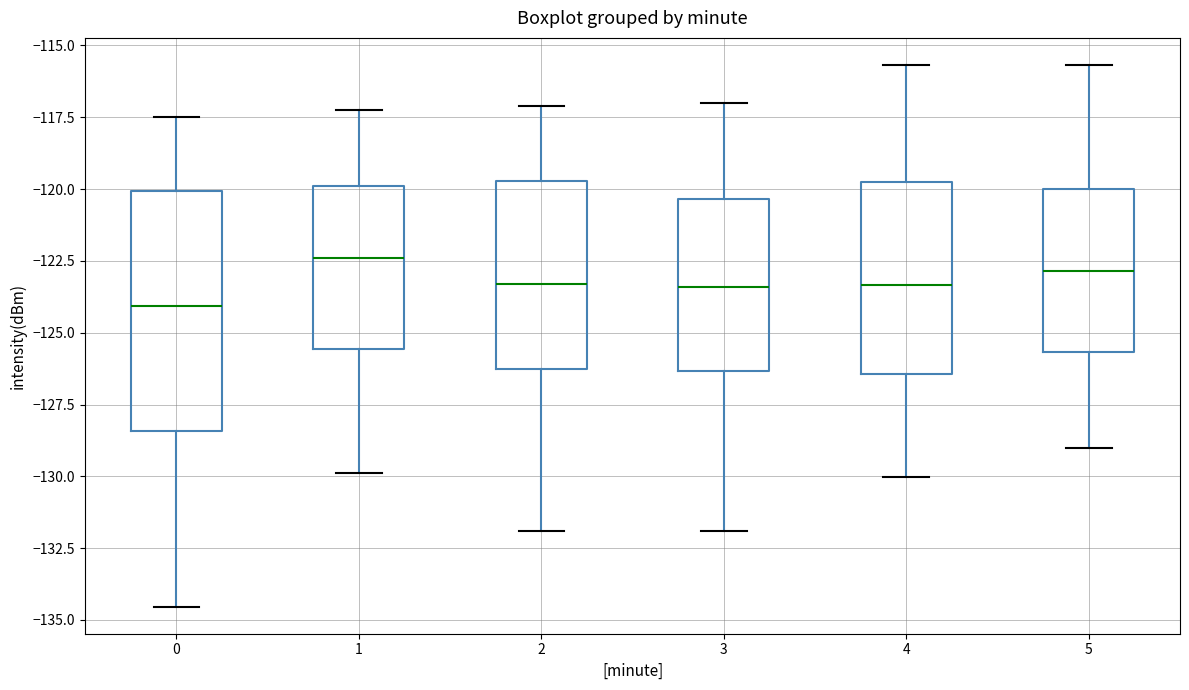

Reading left to right, read every box against the y-axis: the position of its median line, the range the box covers, and the ends of its whiskers. The values are not printed on the chart, so give them approximately, as read against the axis.

0: median -124.0, box -128.5 to -120.0, whiskers -134.5 to -117.5
1: median -122.5, box -125.5 to -120.0, whiskers -130.0 to -117.0
2: median -123.5, box -126.5 to -119.5, whiskers -132.0 to -117.0
3: median -123.5, box -126.5 to -120.5, whiskers -132.0 to -117.0
4: median -123.5, box -126.5 to -120.0, whiskers -130.0 to -115.5
5: median -123.0, box -125.5 to -120.0, whiskers -129.0 to -115.5